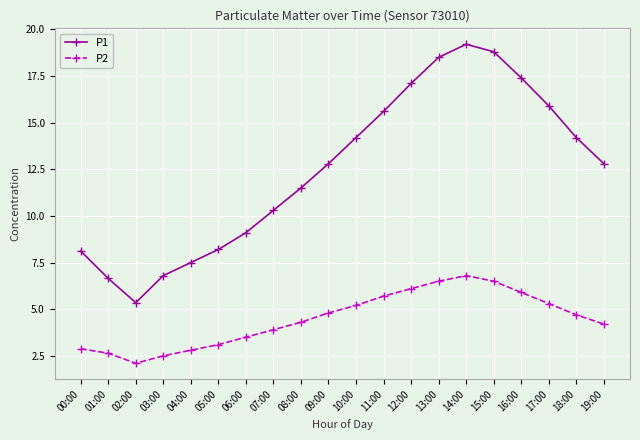

True or false: P1 has more than 2 interior local peaks.

False